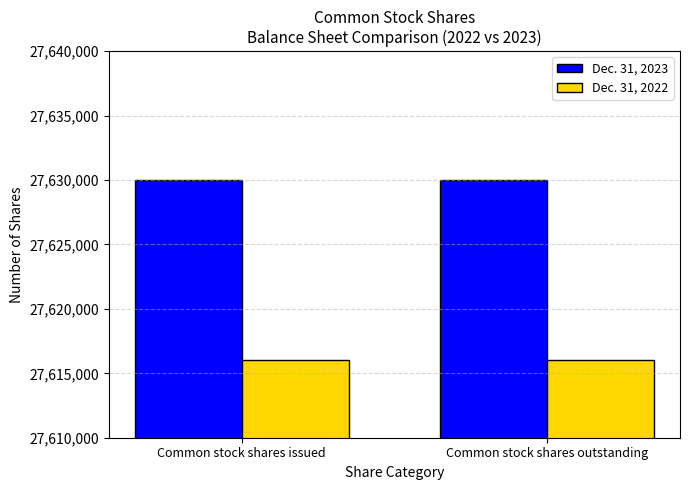

Reading left to right, extract all data points from this chart.

Dec. 31, 2023: Common stock shares issued=27630025	Common stock shares outstanding=27630025
Dec. 31, 2022: Common stock shares issued=27616064	Common stock shares outstanding=27616064